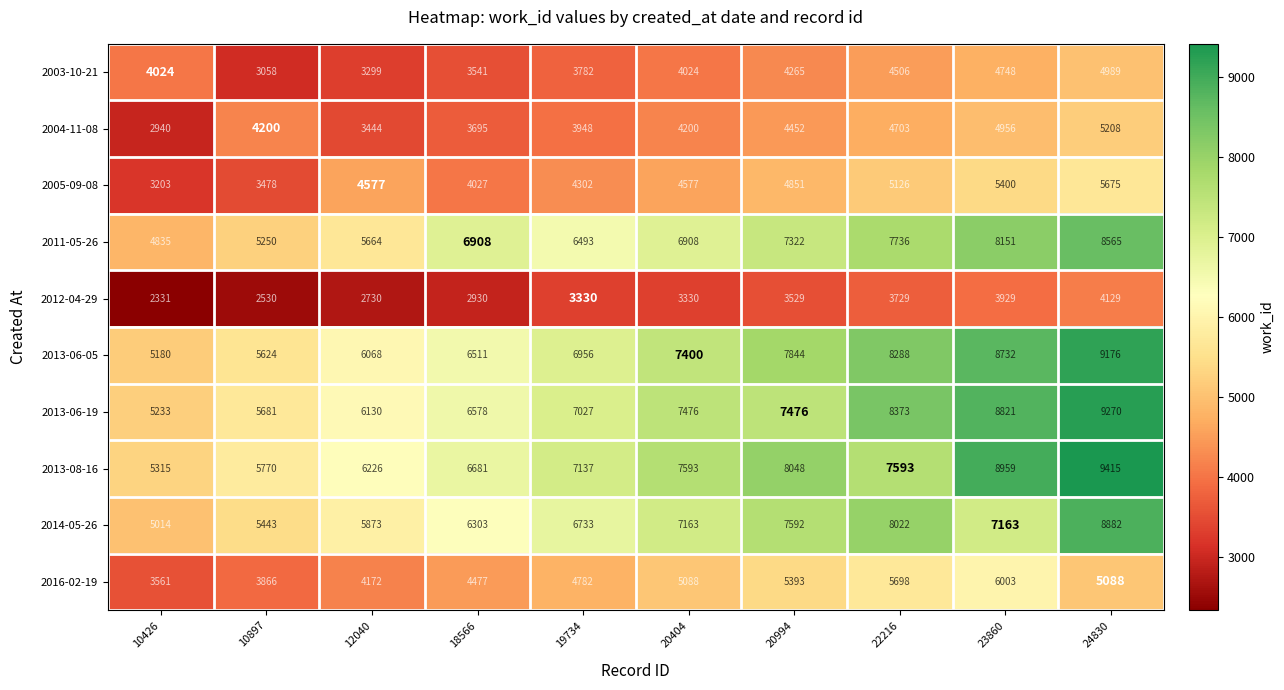

Where is 2005-09-08 nearest to the value 4439?

19734